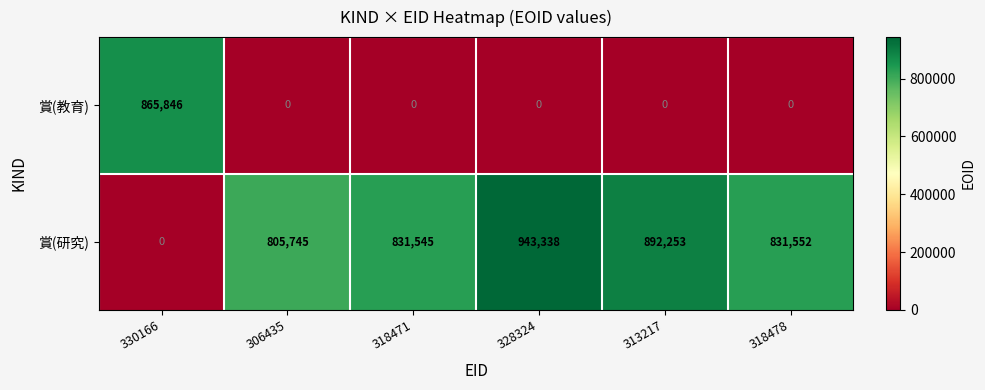

Which series has the widest spread of values?

賞(研究)